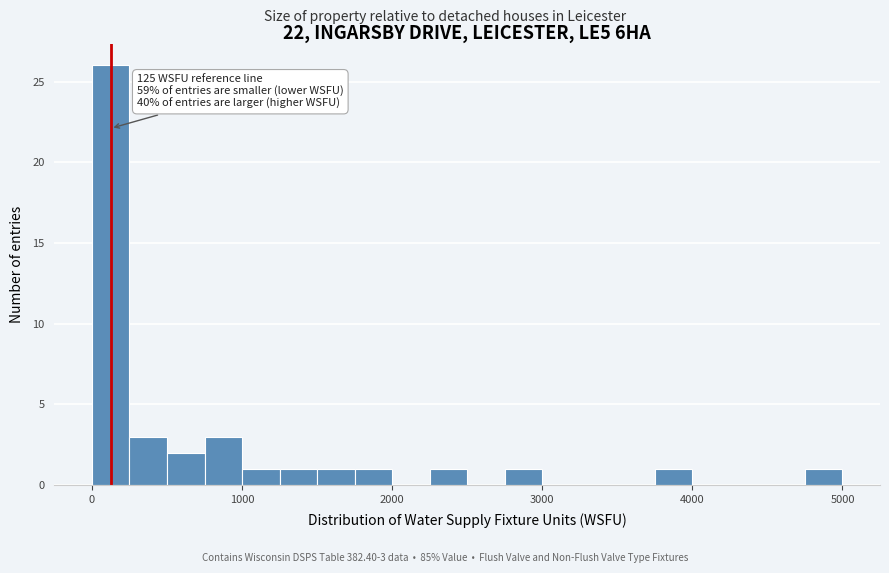

Read against the x-axis, roughly where is the centre of the tallest bar?

100